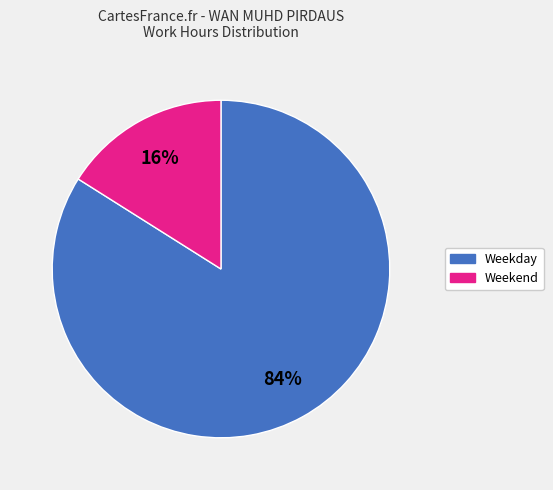

How many slices are in this pie chart?

2